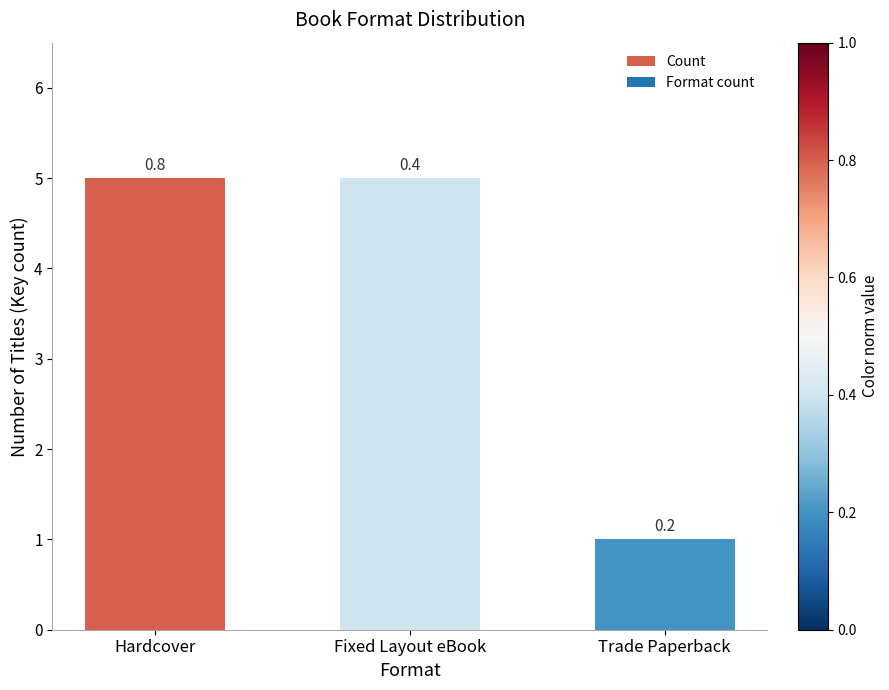

What is the label of the 1st bar from the left?

Hardcover